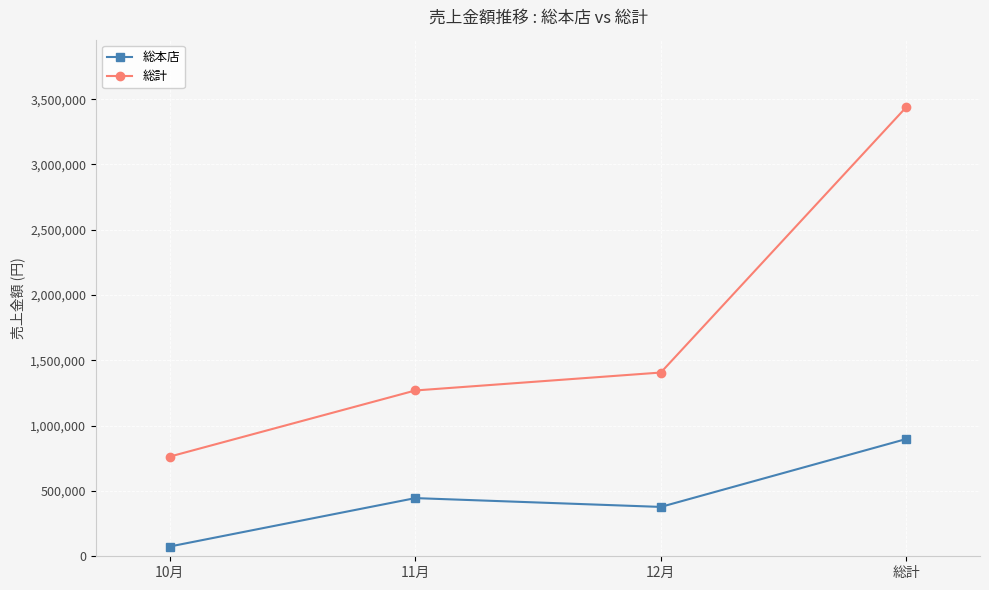

Which series changed the most between 10月 and 11月?

総計